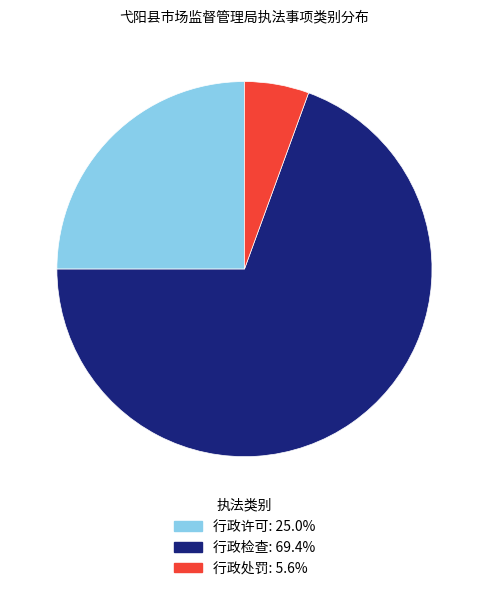

Does 行政检查 account for over 50% of the chart?

Yes